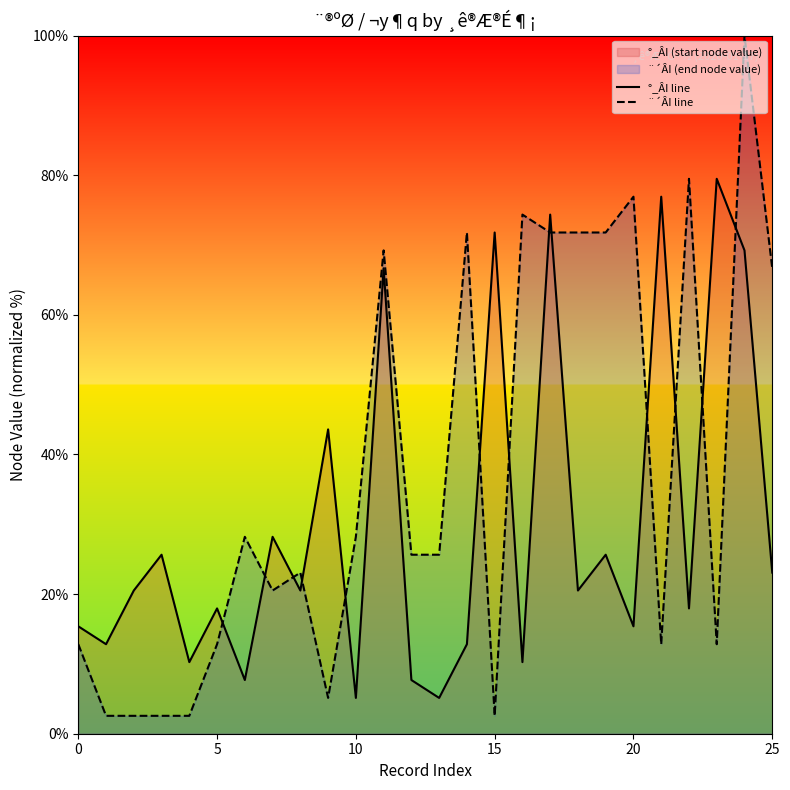

Which series has the widest spread of values?

¨´ÂI line